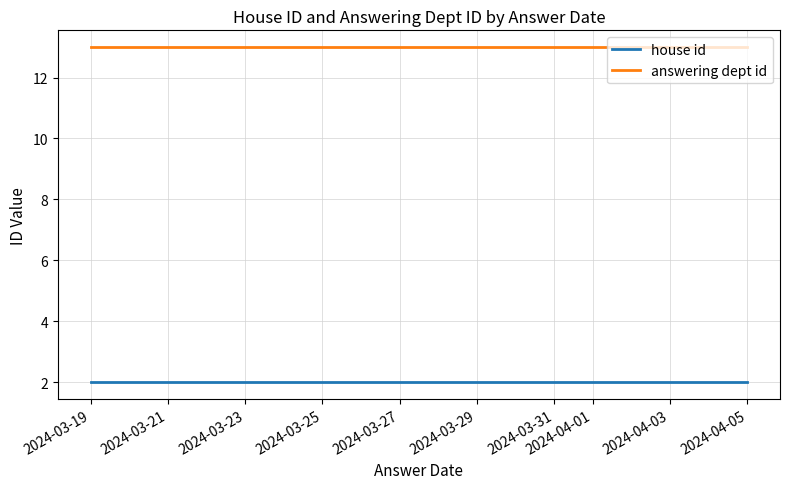

Between 2024-03-19 and 2024-04-05, which is larger?

2024-03-19